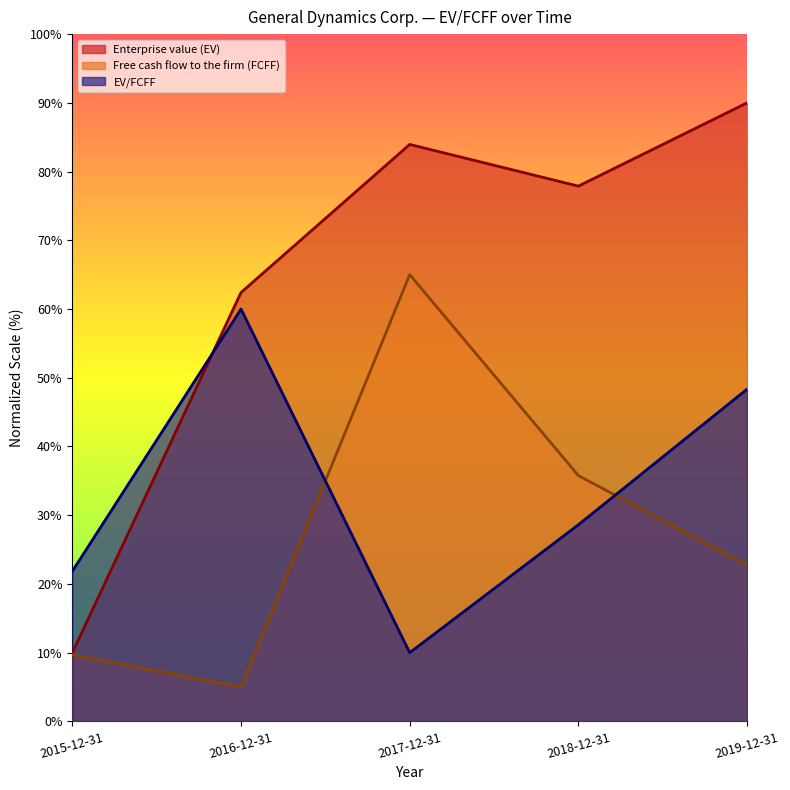

True or false: EV/FCFF has more than 0 points higher than both neighbors.

True